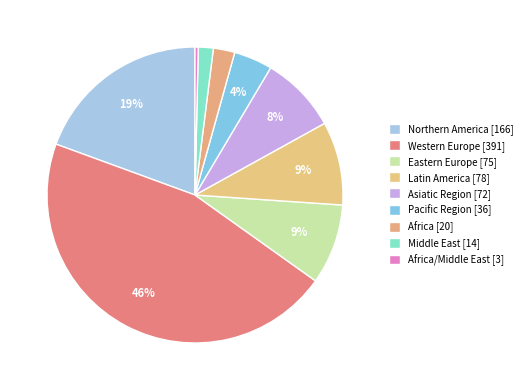

Is there any slice that represents more than half of the pie?

No